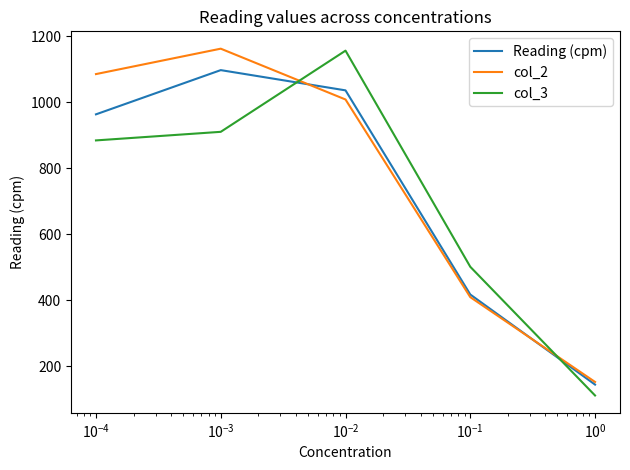

What are all the series names shown in the legend?

Reading (cpm), col_2, col_3